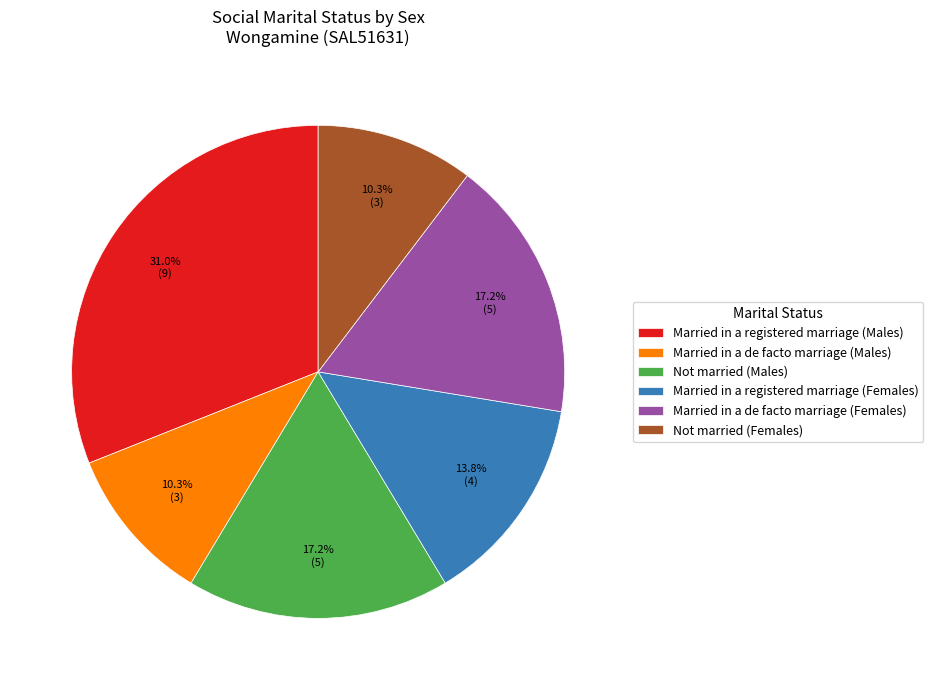

What is the largest slice in the pie chart?

Married in a registered marriage (Males)